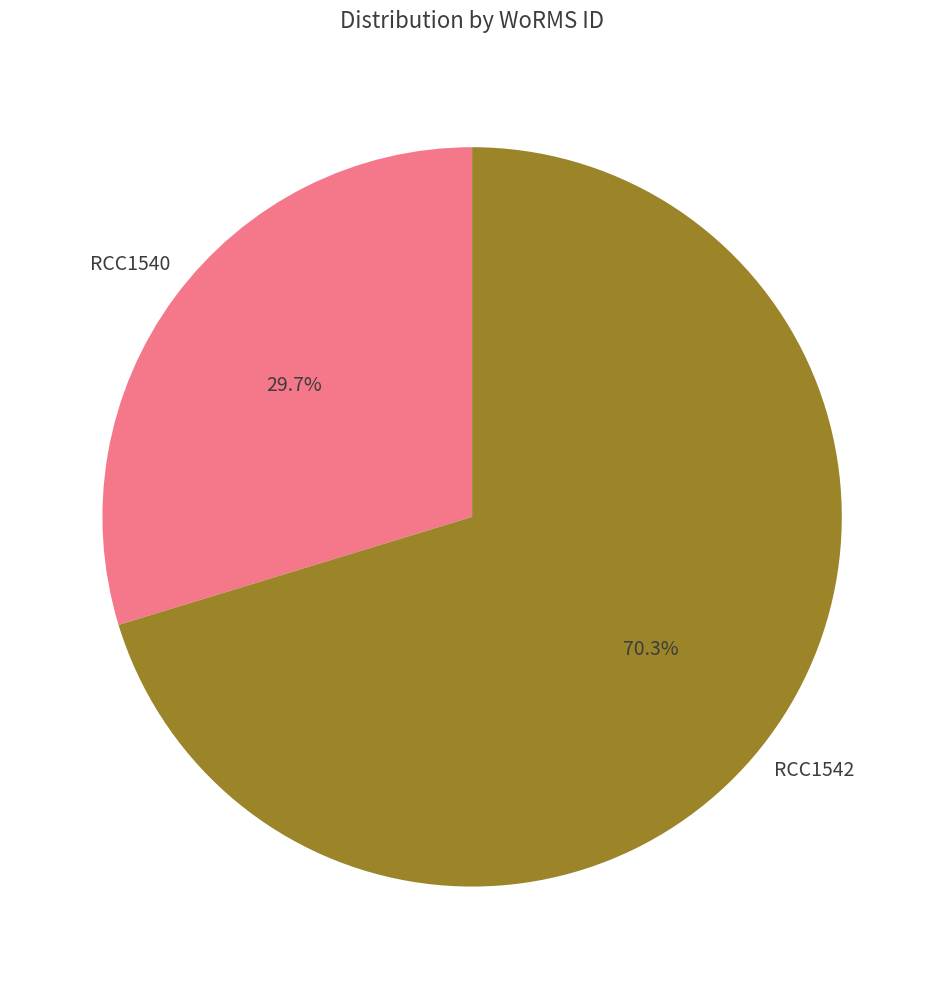

Is RCC1540 the majority of the pie?

No